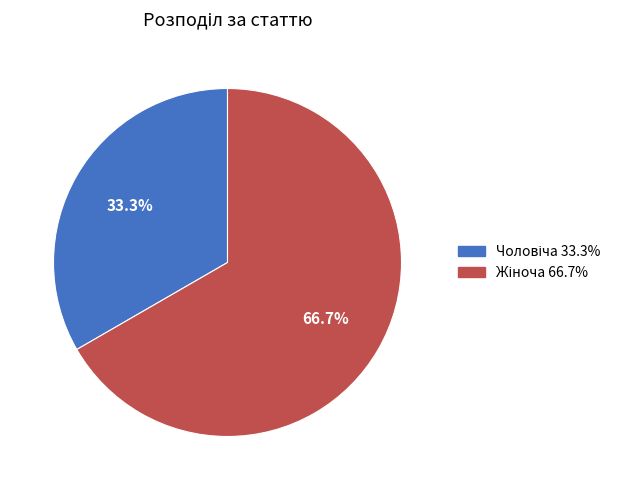

Is there a majority slice in this chart?

Yes